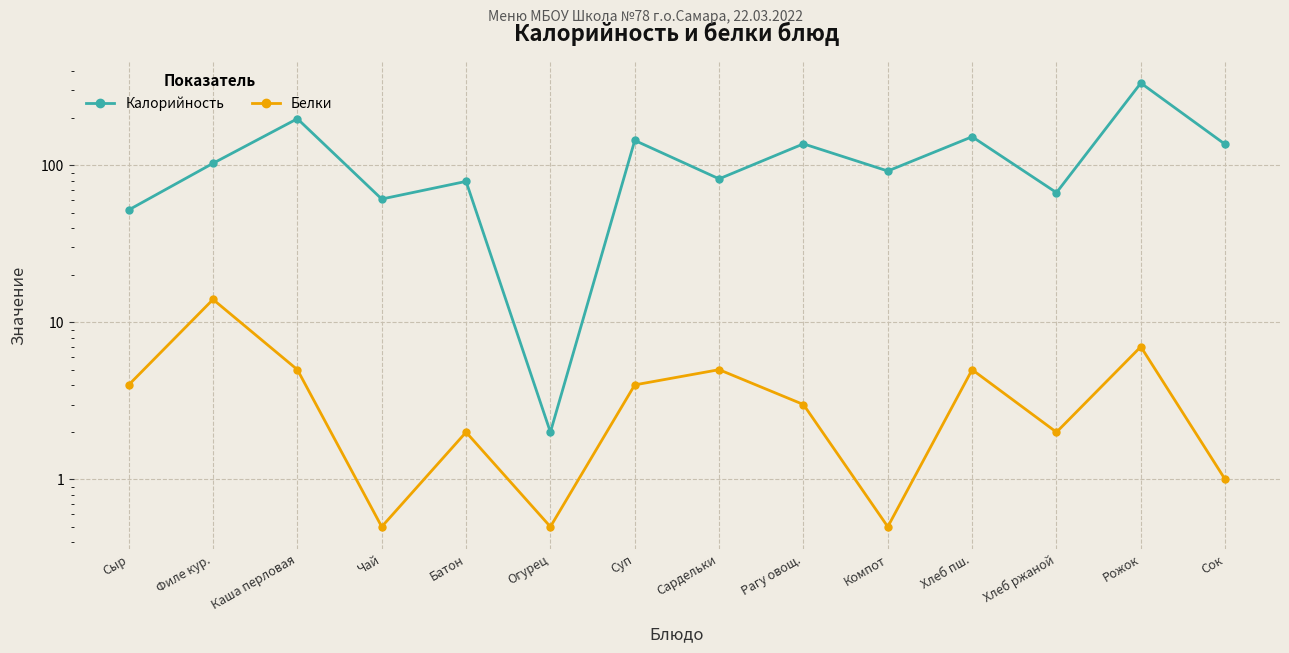

Reading left to right, transcribe all the data shown in this chart.

Калорийность: Сыр=52.0	Филе кур.=103.0	Каша перловая=198.0	Чай=61.0	Батон=79.0	Огурец=2.0	Суп=144.0	Сардельки=82.0	Рагу овощ.=137.0	Компот=92.0	Хлеб пш.=152.0	Хлеб ржаной=67.0	Рожок=334.0	Сок=136.0
Белки: Сыр=4.0	Филе кур.=14.0	Каша перловая=5.0	Чай=0.5	Батон=2.0	Огурец=0.5	Суп=4.0	Сардельки=5.0	Рагу овощ.=3.0	Компот=0.5	Хлеб пш.=5.0	Хлеб ржаной=2.0	Рожок=7.0	Сок=1.0